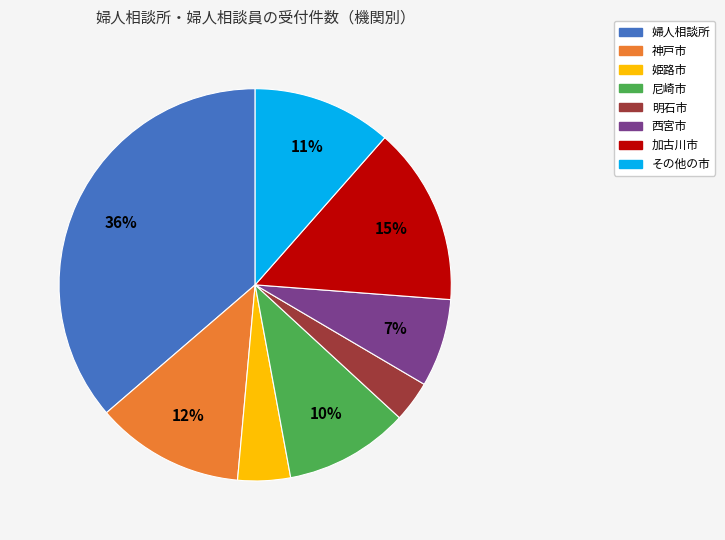

Is 尼崎市 the majority of the pie?

No